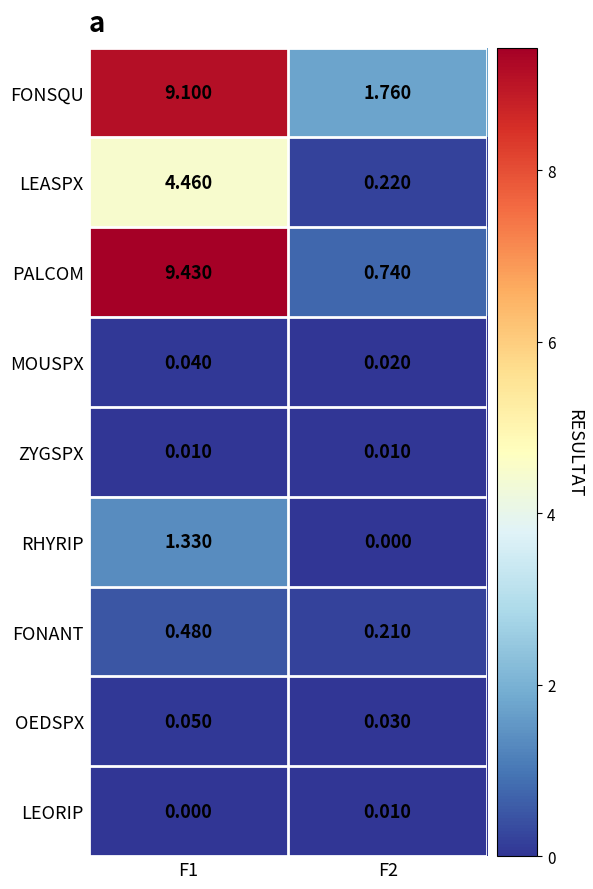

Which series has the widest spread of values?

PALCOM